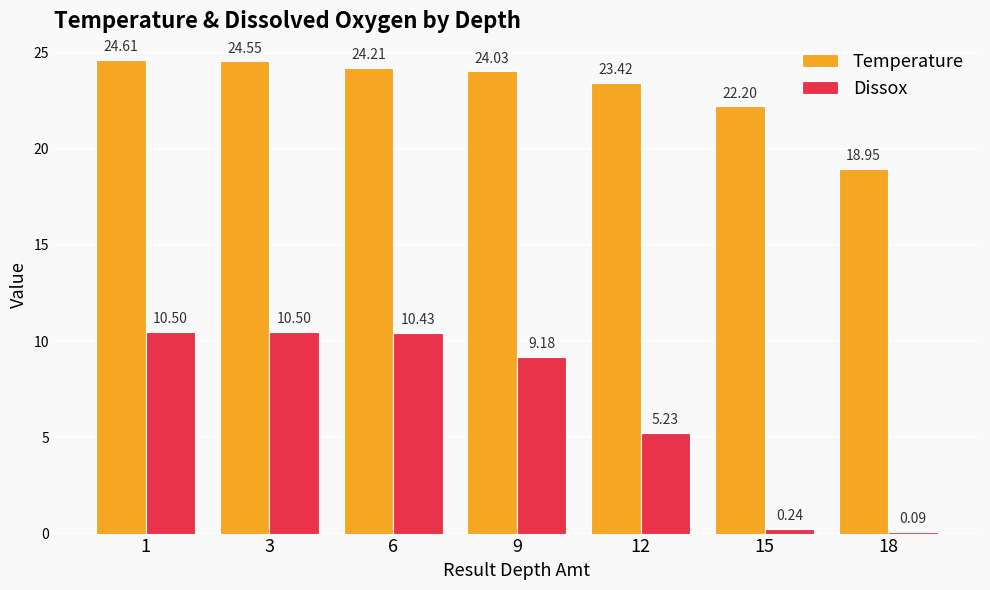

What is the difference between the second highest and minimum values in the Dissox series?

10.4